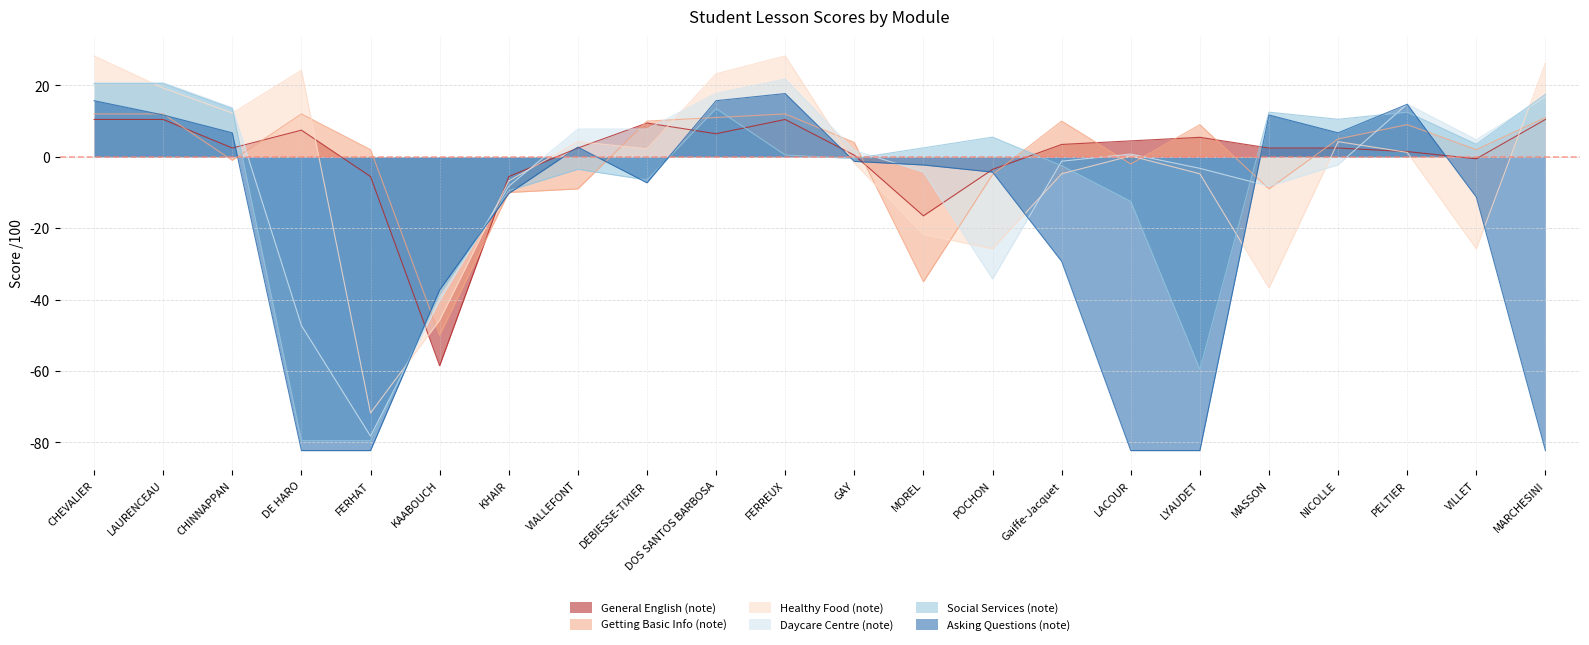

Where do Daycare Centre (note) and General English (note) first cross each other?

CHINNAPPAN and DE HARO